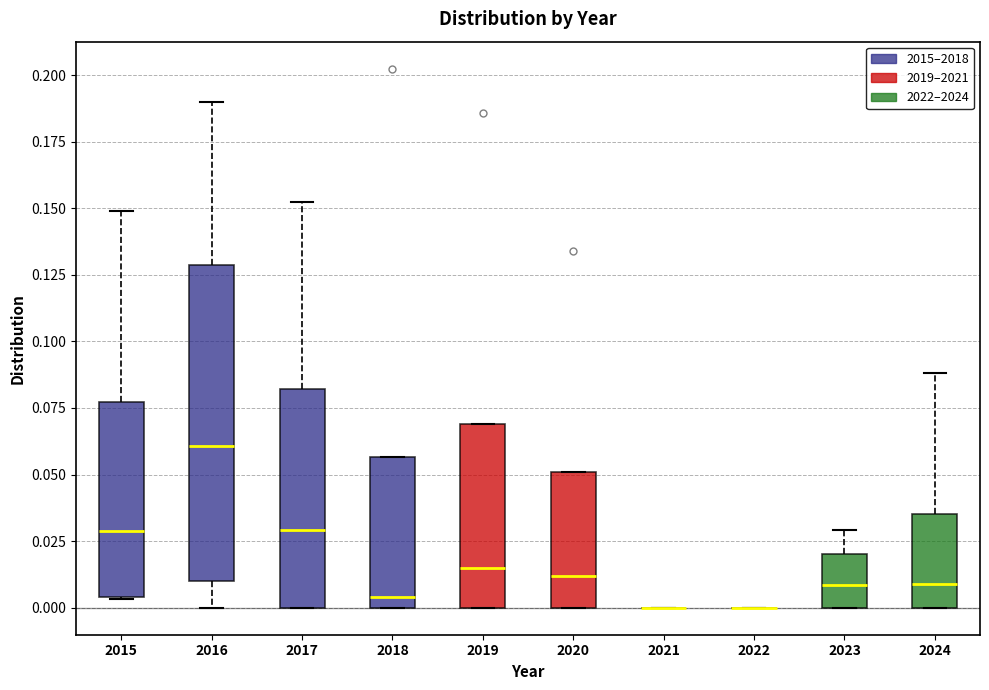

Reading left to right, transcribe this box plot: for each box, give where its median line is, the range the box spans, and where its two whiskers end, as read against the y-axis. The values are not printed on the chart, so give them approximately, as read against the axis.

2015: median 0.030, box 0.005 to 0.075, whiskers 0.005 to 0.150
2016: median 0.060, box 0.010 to 0.130, whiskers 0.000 to 0.190
2017: median 0.030, box 0.000 to 0.080, whiskers 0.000 to 0.150
2018: median 0.005, box 0.000 to 0.055, whiskers 0.000 to 0.055
2019: median 0.015, box 0.000 to 0.070, whiskers 0.000 to 0.070
2020: median 0.010, box 0.000 to 0.050, whiskers 0.000 to 0.050
2021: box collapsed to a line at 0.000, whiskers 0.000 to 0.000
2022: box collapsed to a line at 0.000, whiskers 0.000 to 0.000
2023: median 0.010, box 0.000 to 0.020, whiskers 0.000 to 0.030
2024: median 0.010, box 0.000 to 0.035, whiskers 0.000 to 0.090